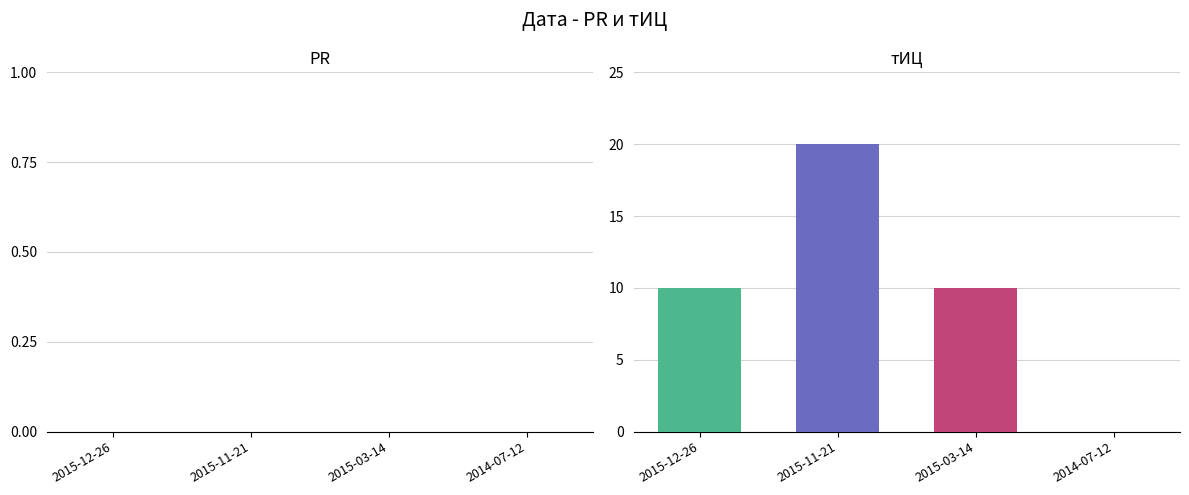

Which category has the highest value across all series?

2015-11-21